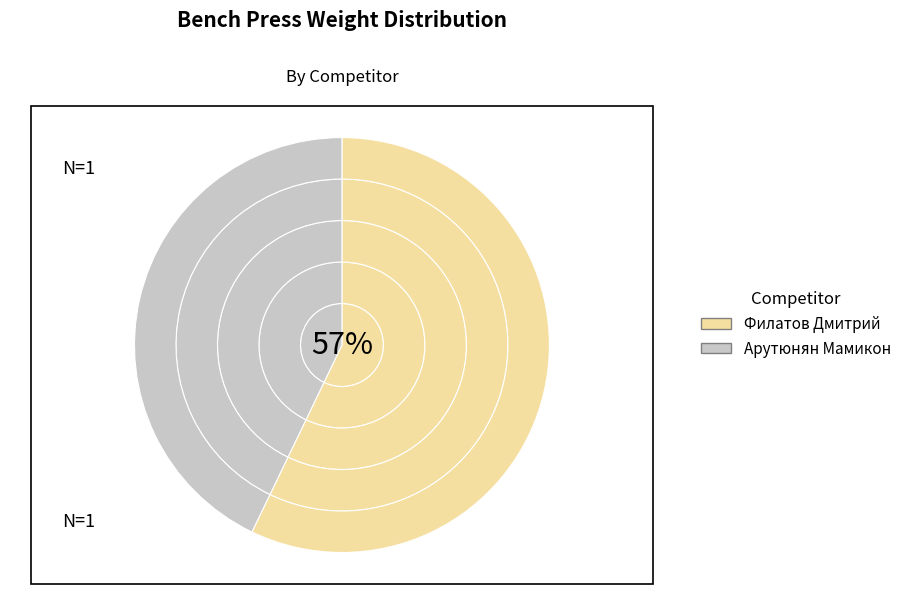

To the nearest percent, what portion does Филатов Дмитрий represent?

57%